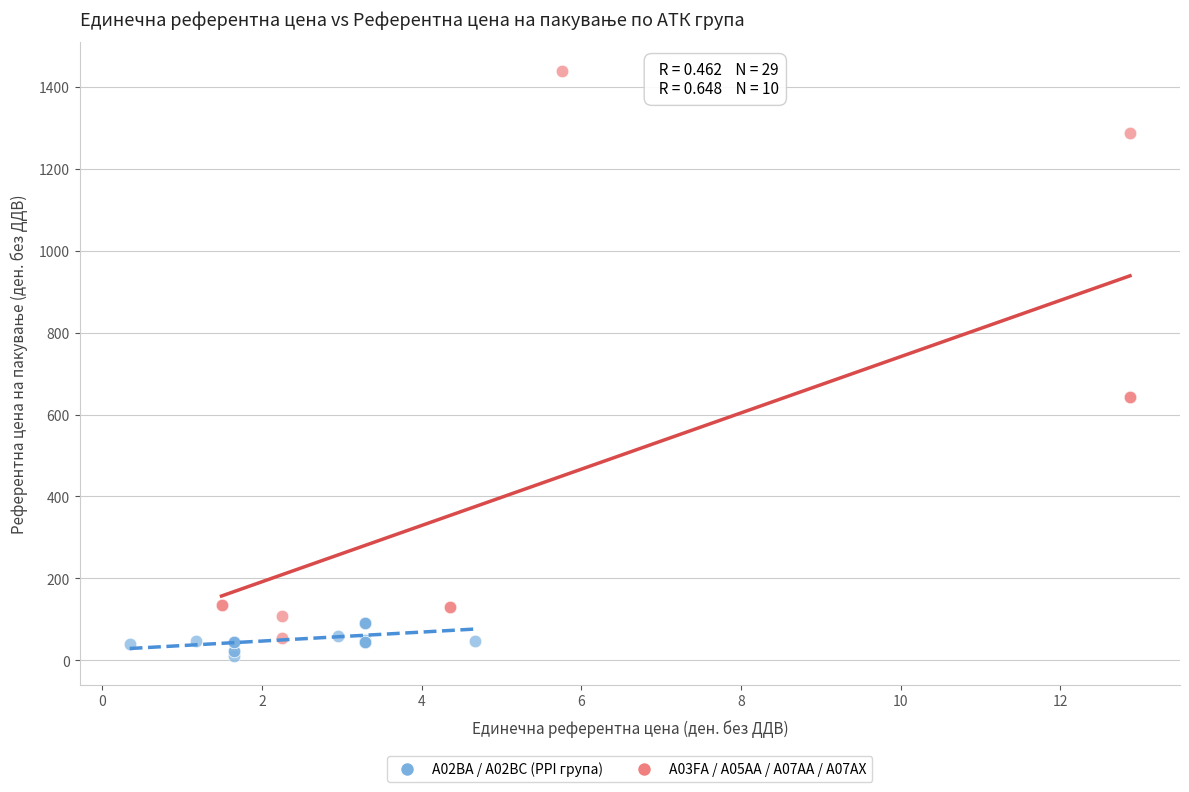

Which series has the largest Y range (max minus min)?

А03FA / А05AA / А07AA / А07AX